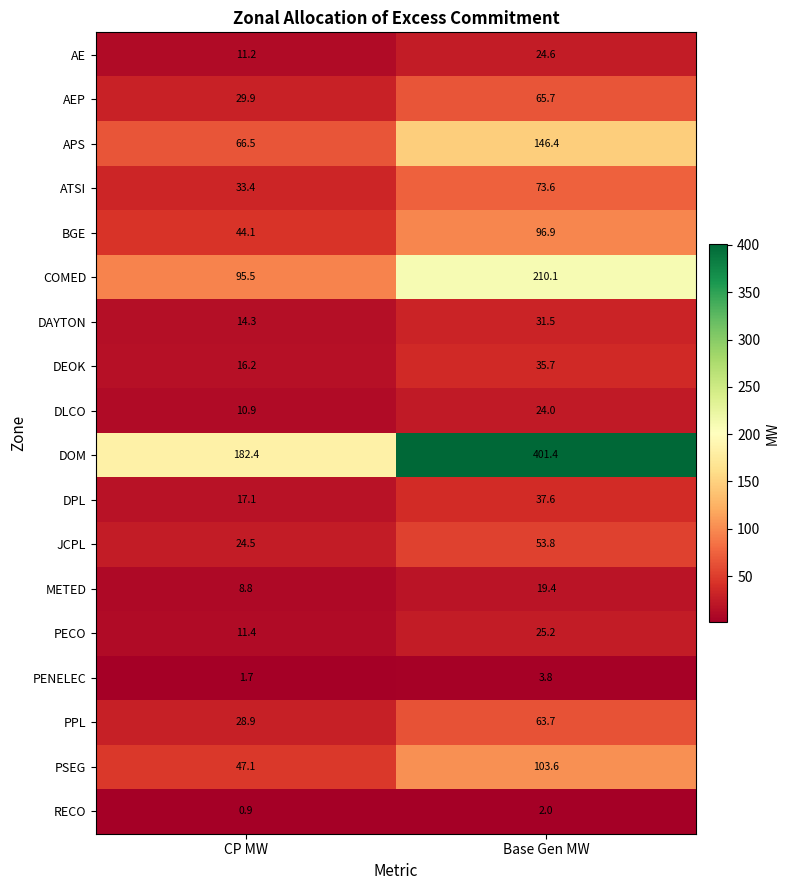

Is the value of PSEG at Base Gen MW greater than the value of PENELEC at Base Gen MW?

Yes